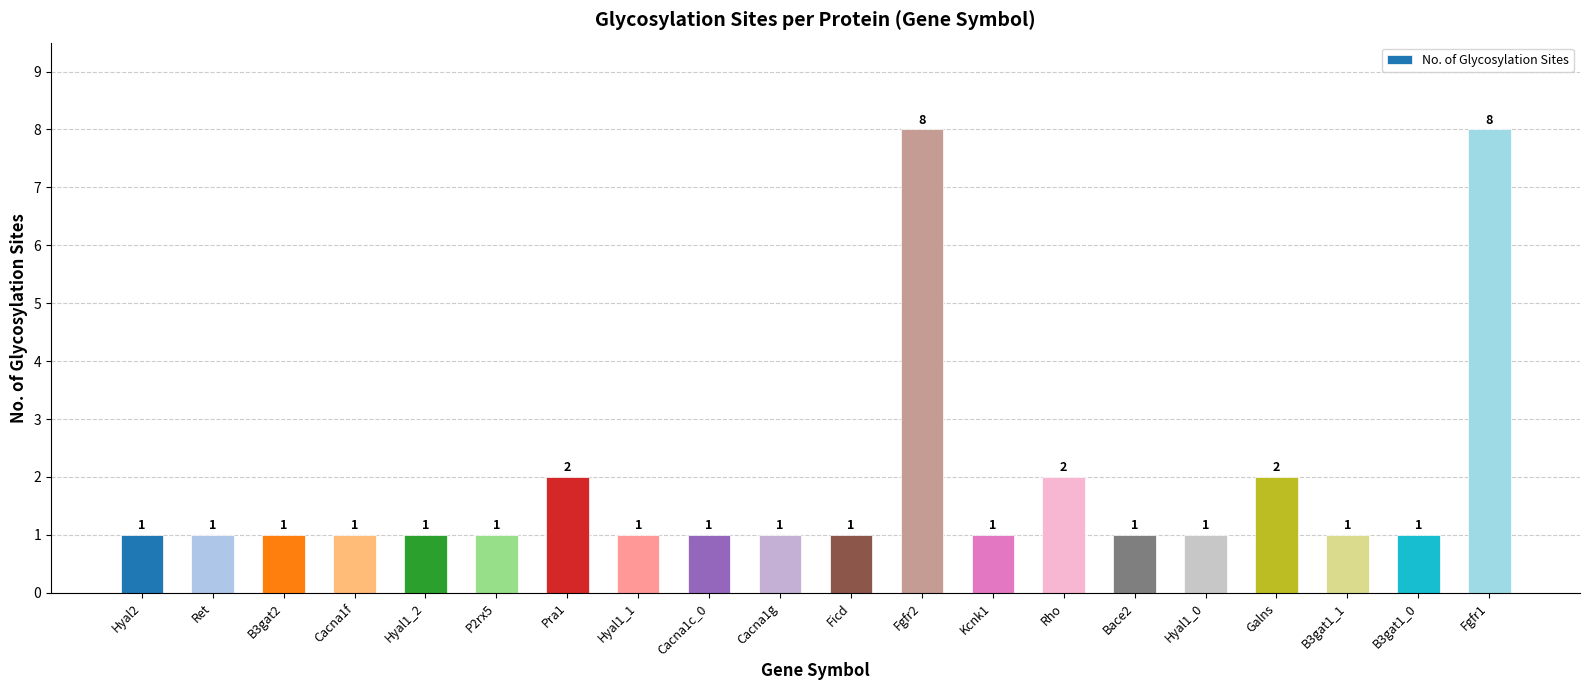

Reading left to right, list all the values displayed in this chart.

1	1	1	1	1	1	2	1	1	1	1	8	1	2	1	1	2	1	1	8